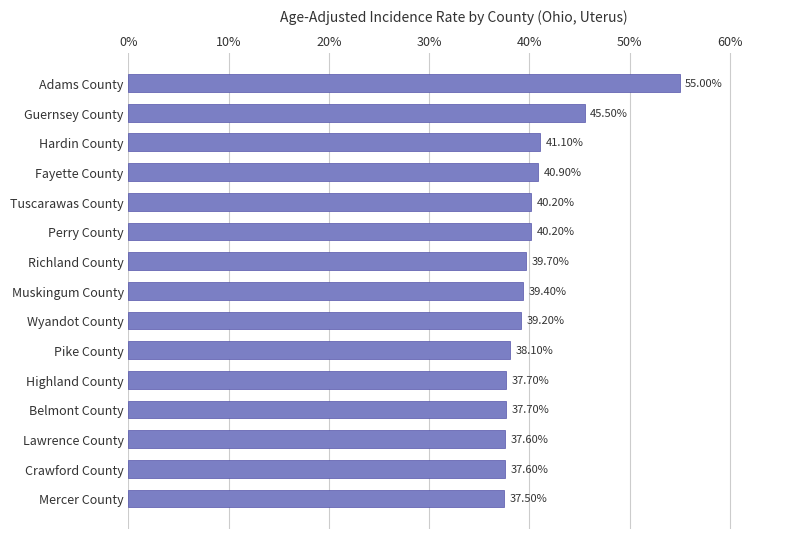

Between Richland County and Pike County, which is larger?

Richland County